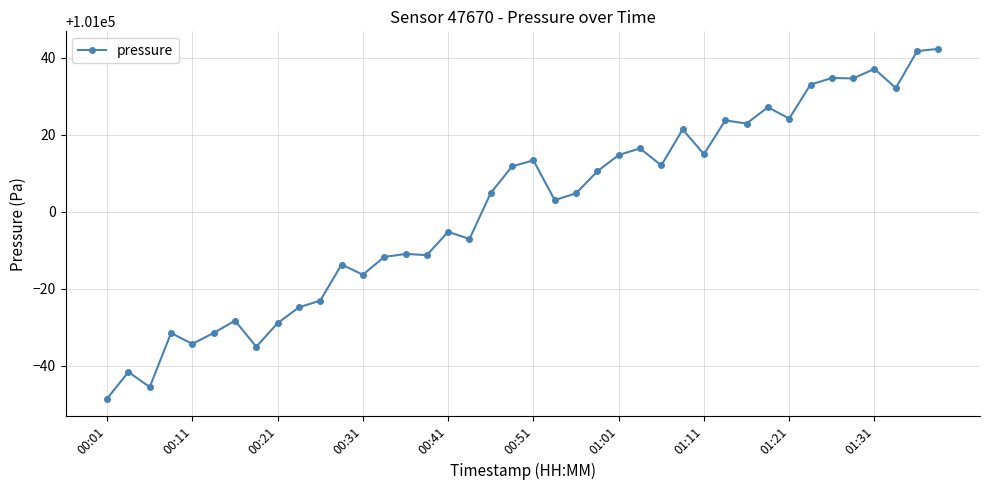

Does the chart display data point markers on the line(s)?

Yes